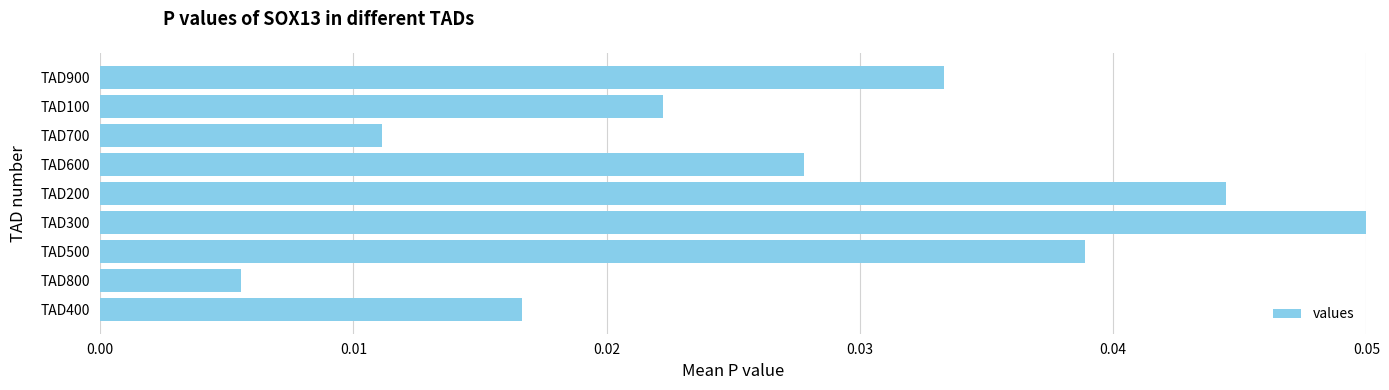

Which label corresponds to the smallest value in the chart?

TAD800